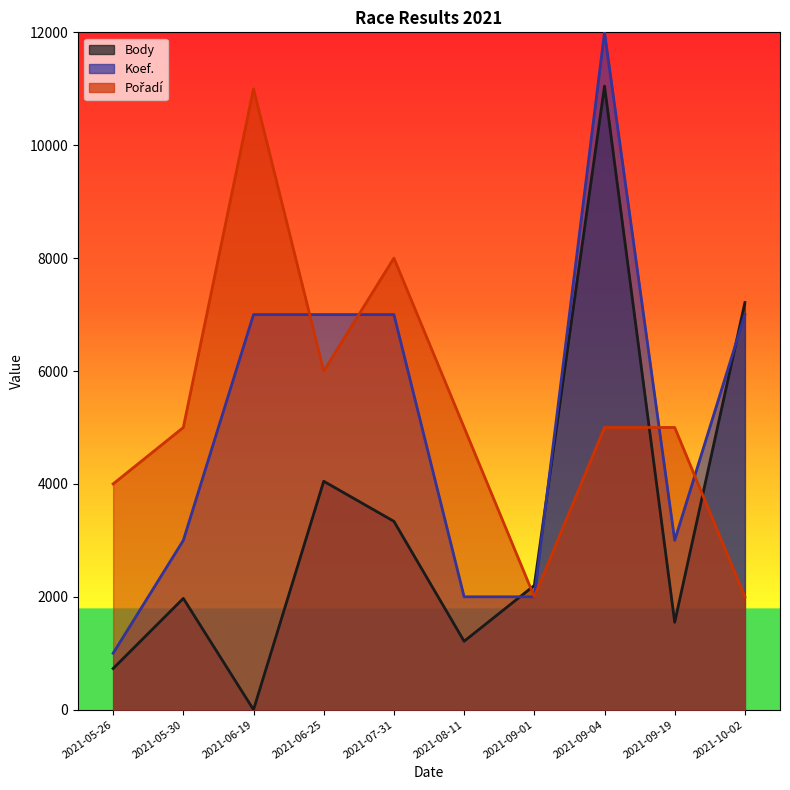

What are all the series names shown in the legend?

Body, Koef., Pořadí